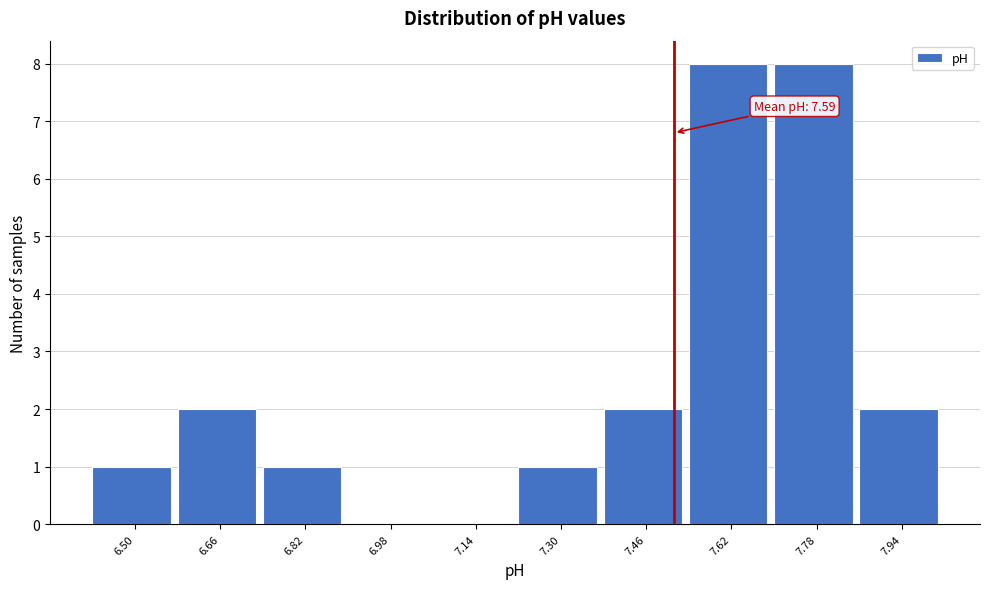

Reading left to right, list all the values displayed in this chart.

6.50=1	6.66=2	6.82=1	6.98=0	7.14=0	7.30=1	7.46=2	7.62=8	7.78=8	7.94=2